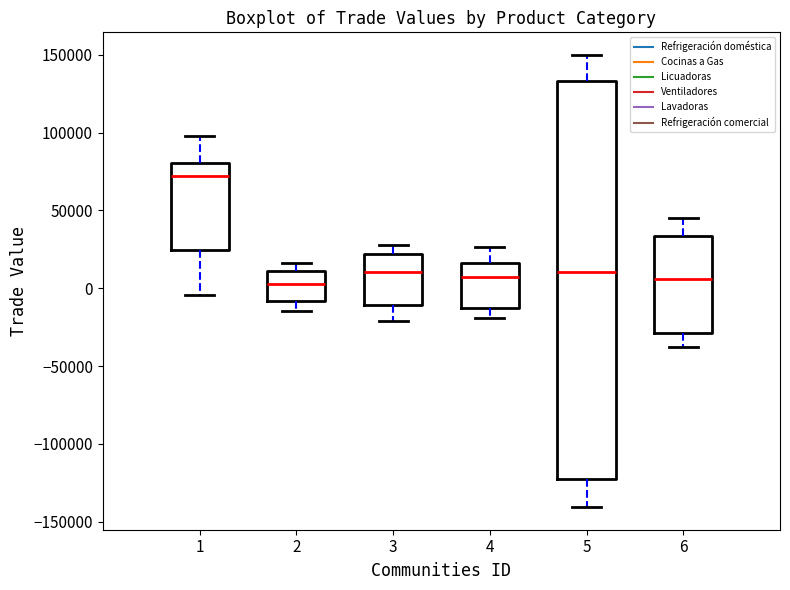

Reading left to right, read every box against the y-axis: the position of its median line, the range the box covers, and the ends of its whiskers. The values are not printed on the chart, so give them approximately, as read against the axis.

1: median 70000, box 25000 to 80000, whiskers -5000 to 100000
2: median 0, box -10000 to 10000, whiskers -15000 to 15000
3: median 10000, box -10000 to 20000, whiskers -20000 to 30000
4: median 5000, box -10000 to 15000, whiskers -20000 to 25000
5: median 10000, box -120000 to 135000, whiskers -140000 to 150000
6: median 5000, box -30000 to 35000, whiskers -40000 to 45000